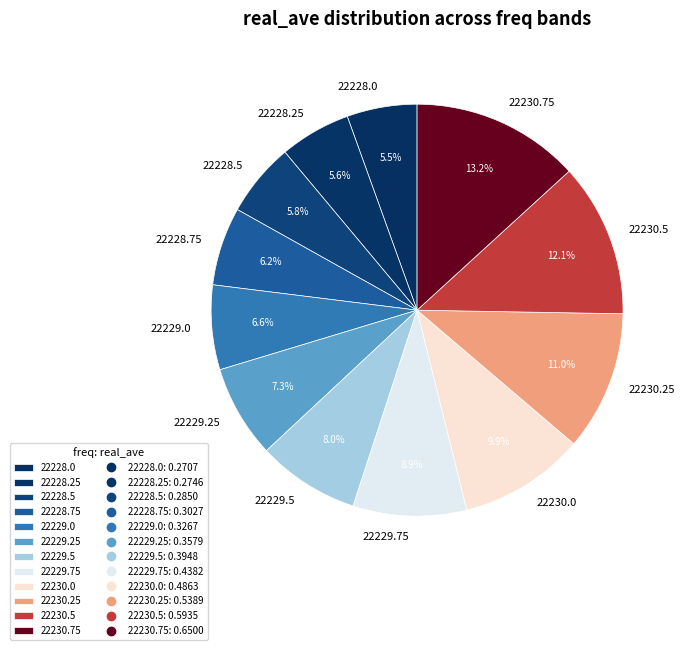

Does 22230.0 account for over 50% of the chart?

No